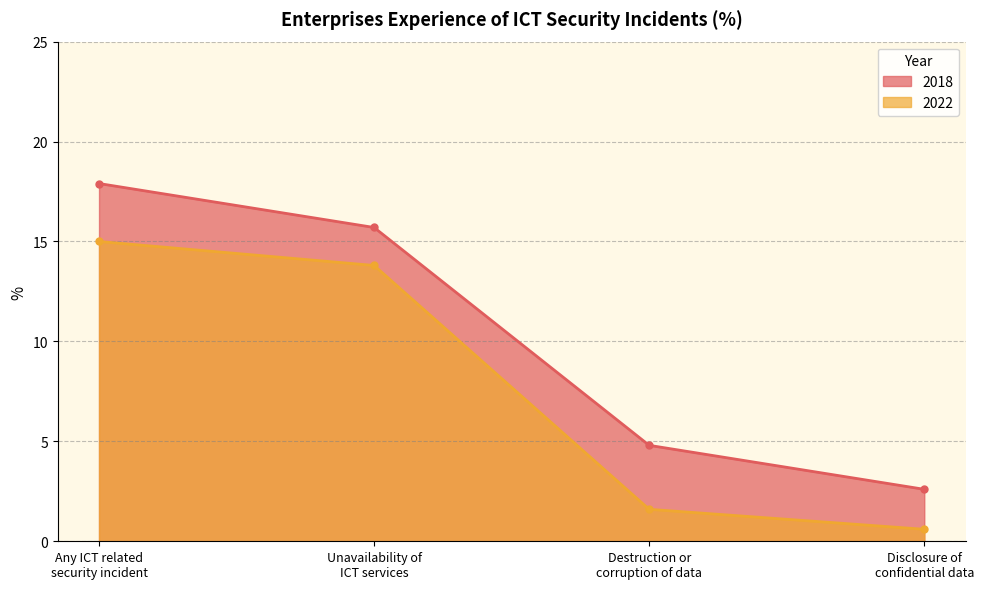

What is the label of the 1st point from the right?

Disclosure of
confidential data